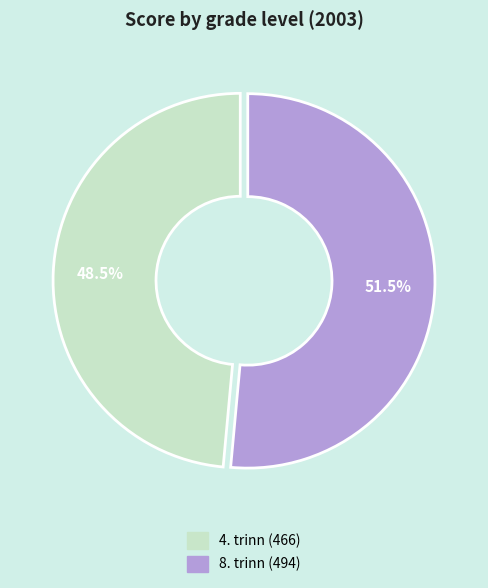

What is the ratio of the value at 8. trinn to the value at 4. trinn?

1.1